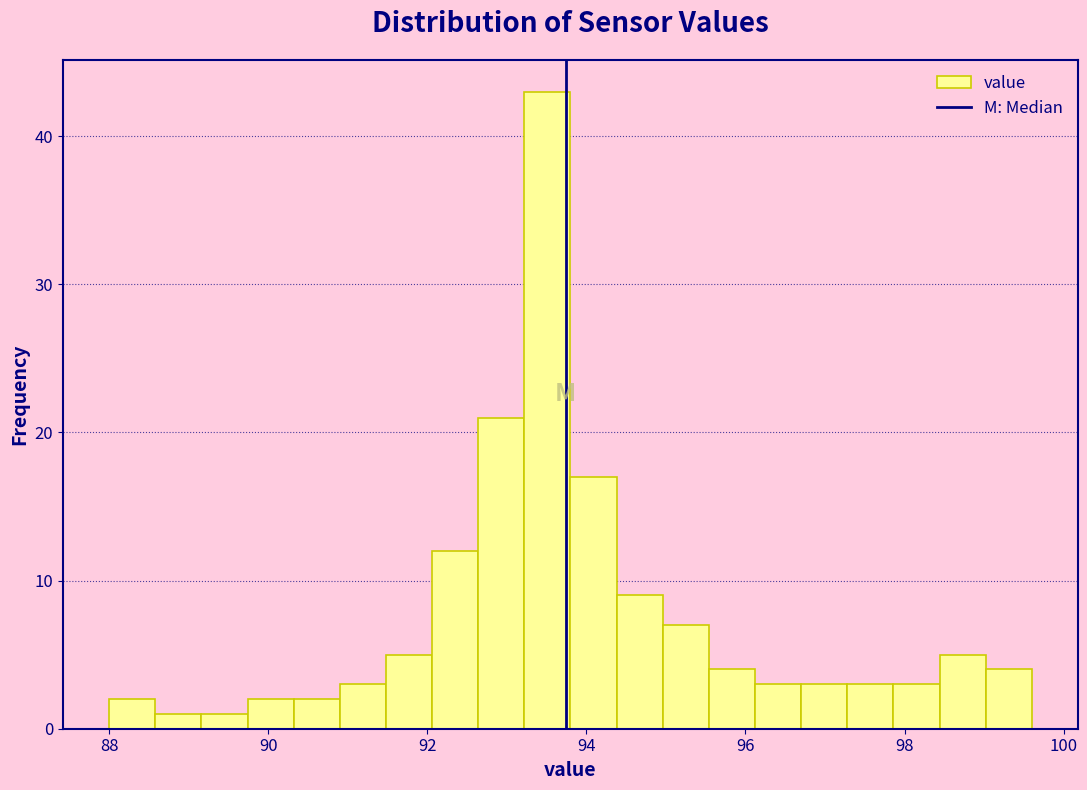

Read against the x-axis, roughly where is the centre of the tallest bar?

93.6